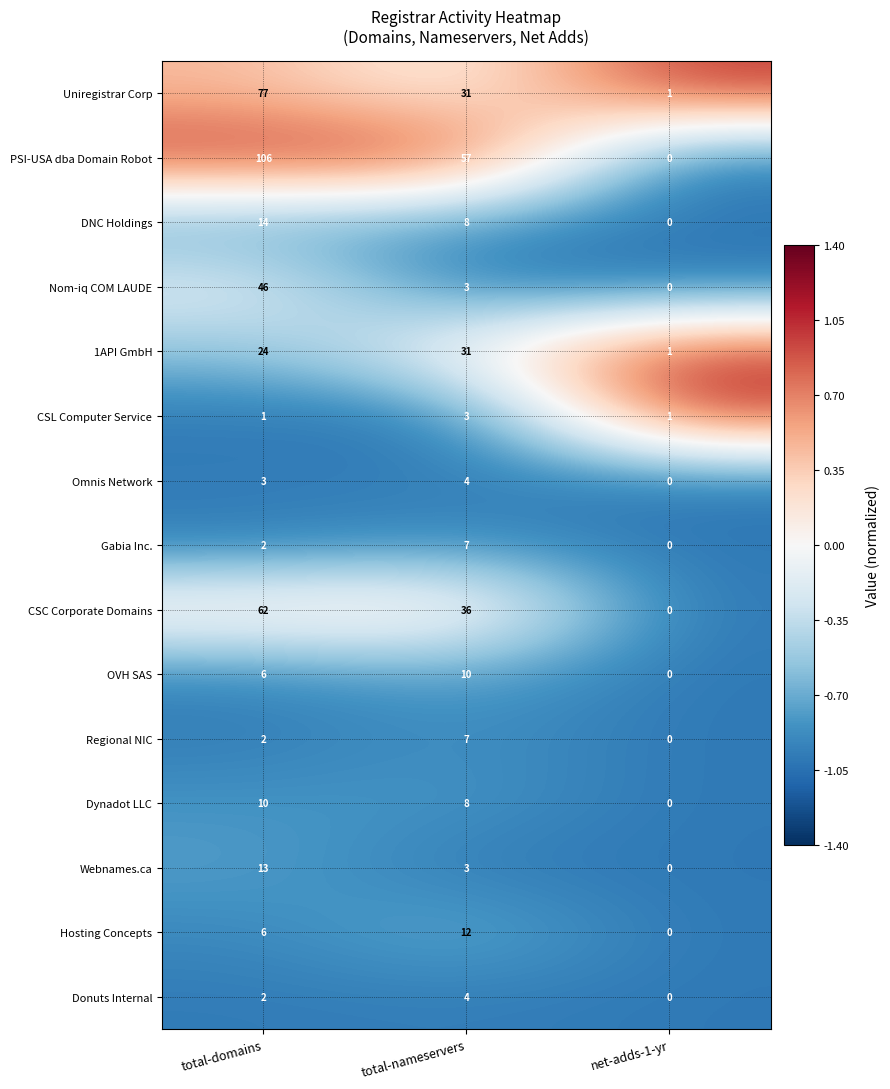

Count the Omnis Network values in the range 0 to 4.

3